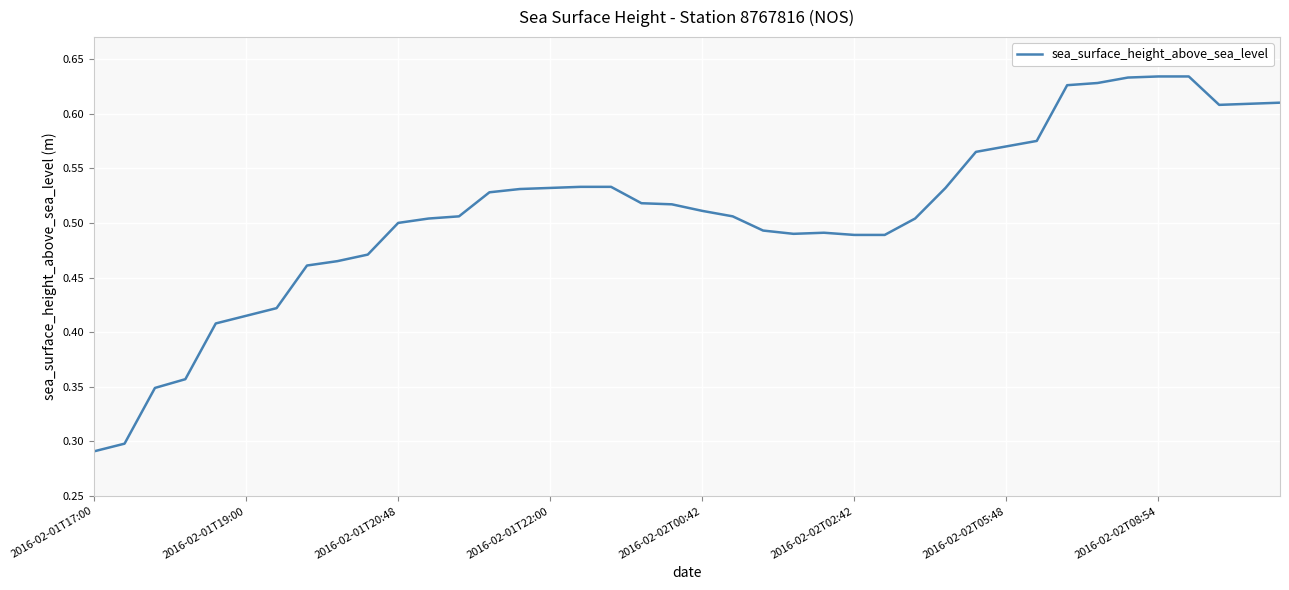

Does the chart display data point markers on the line(s)?

No